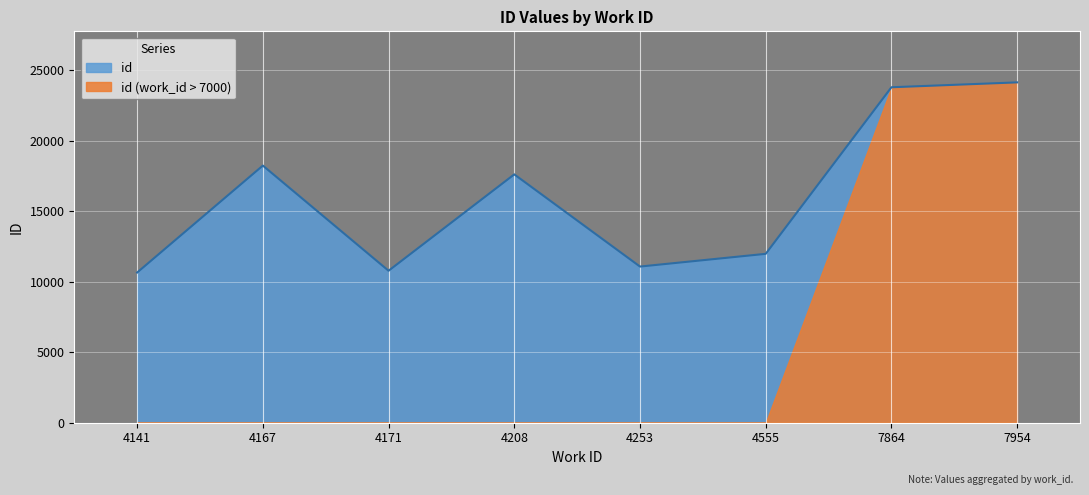

What is the total value across all series at 4555?

11971